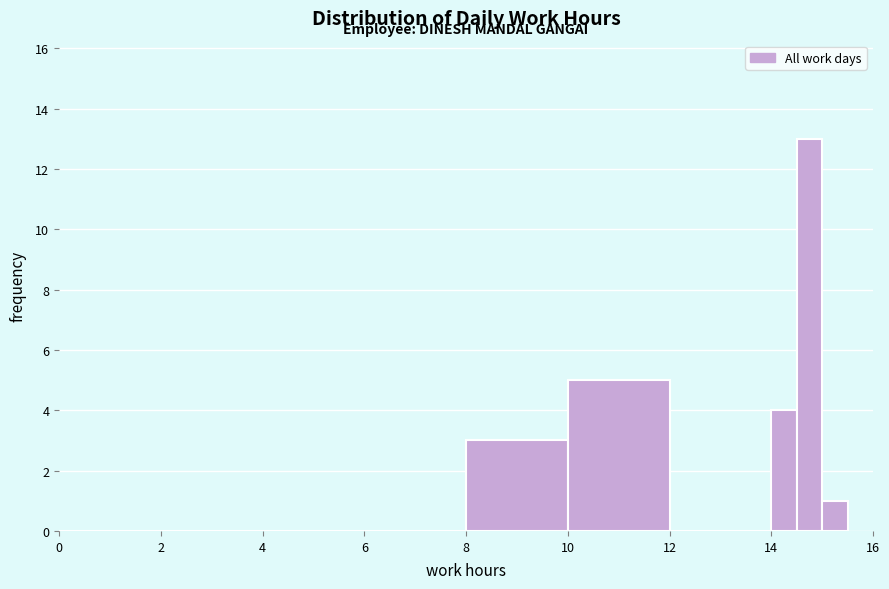

Around what value on the x-axis is the tallest bar? Give the approximate position of its centre, as read against the axis.

14.8